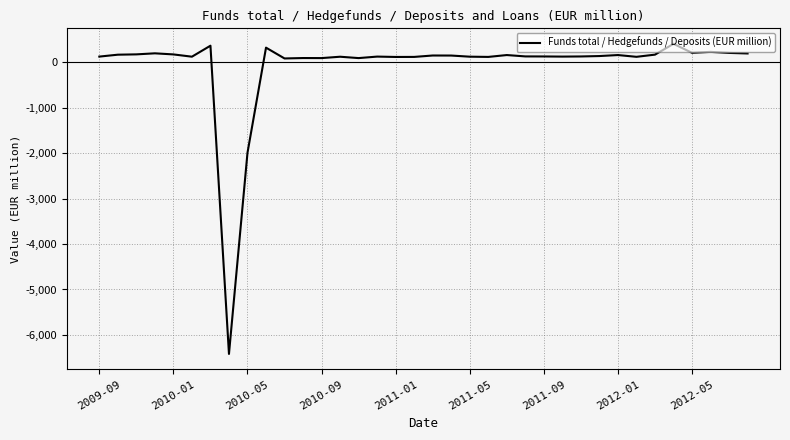

What is the maximum value shown in the chart?

411